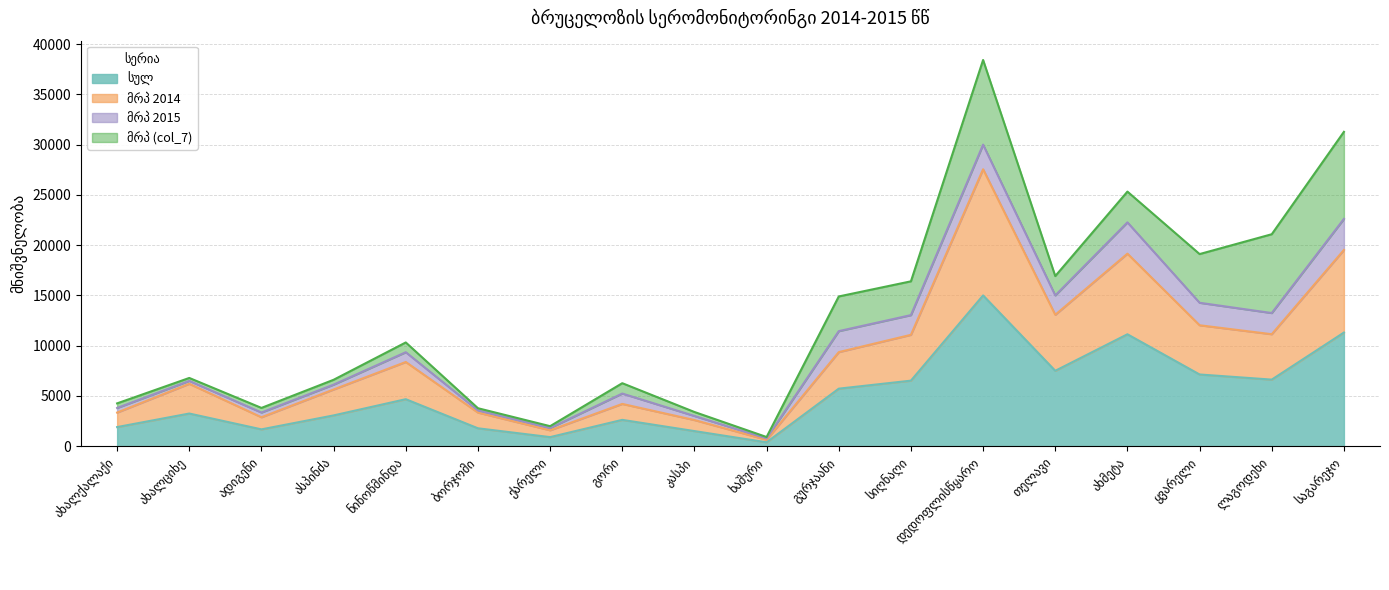

True or false: სულ has more than 2 points higher than both neighbors.

True